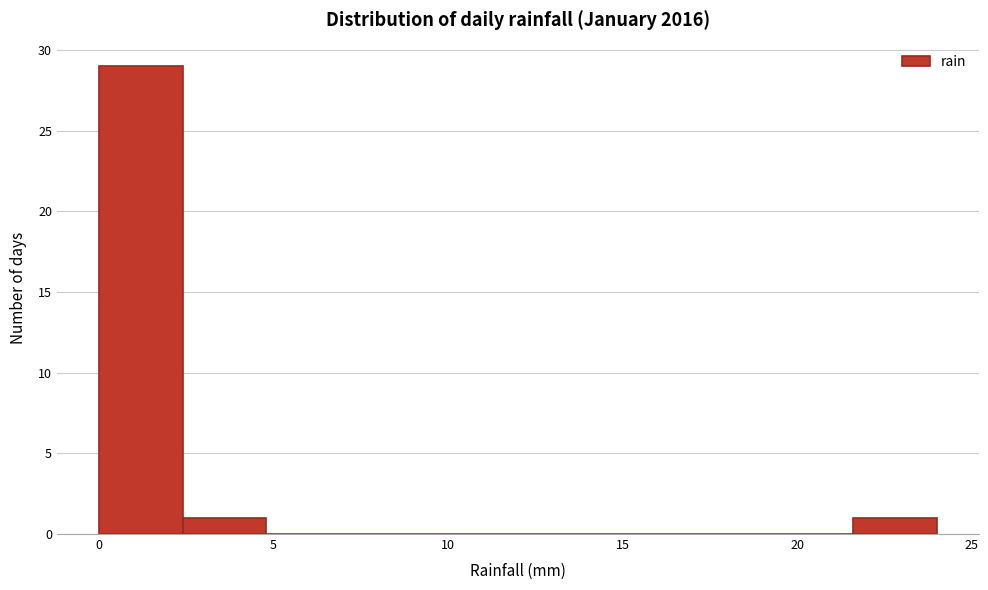

Reading left to right, transcribe this chart: for each bar, give the range it covers on the x-axis and its height. Neither the bar edges nor the heights are printed on the chart, so give them approximately, as read against the axes.

0.0 to 2.4: 29
2.4 to 4.8: 1
4.8 to 7.2: 0
7.2 to 9.6: 0
9.6 to 12.0: 0
12.0 to 14.4: 0
14.4 to 16.8: 0
16.8 to 19.2: 0
19.2 to 21.6: 0
21.6 to 24.0: 1